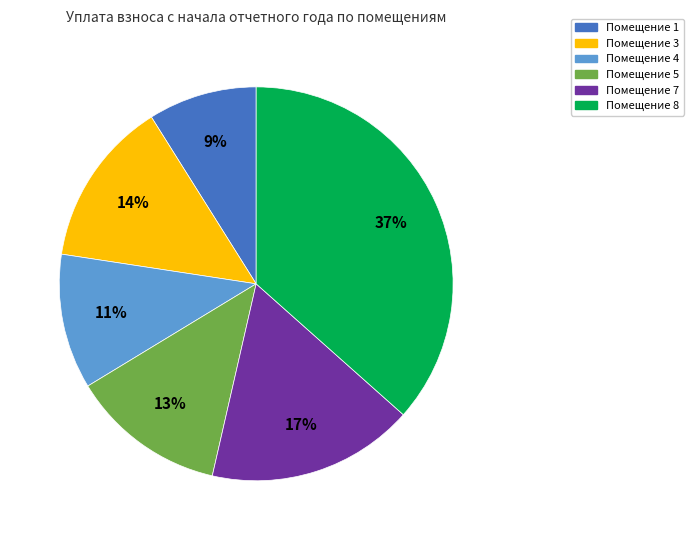

To the nearest percent, what is the average slice percentage?

17%